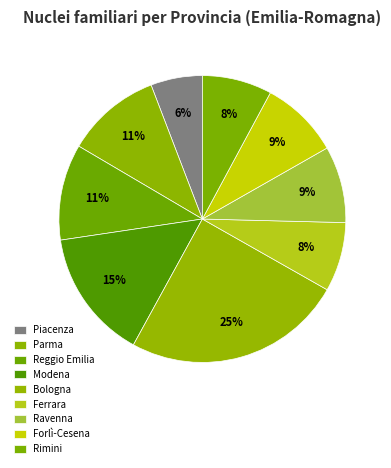

Approximately how many times larger is the value at Modena compared to Ravenna?

1.7